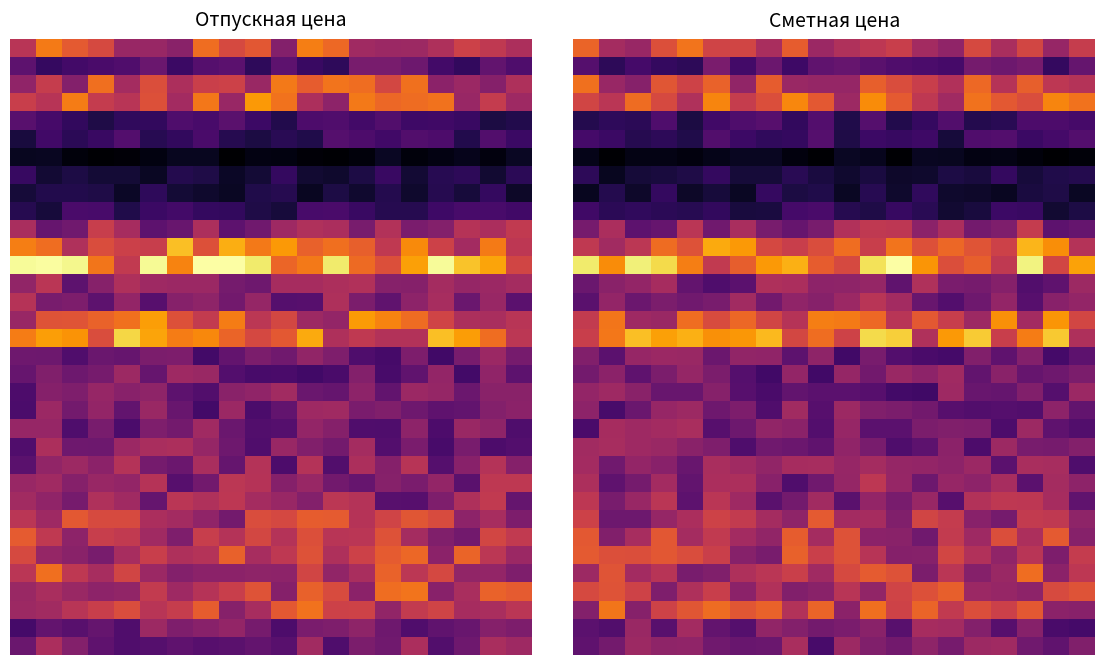

What is the smallest value displayed?

1.5